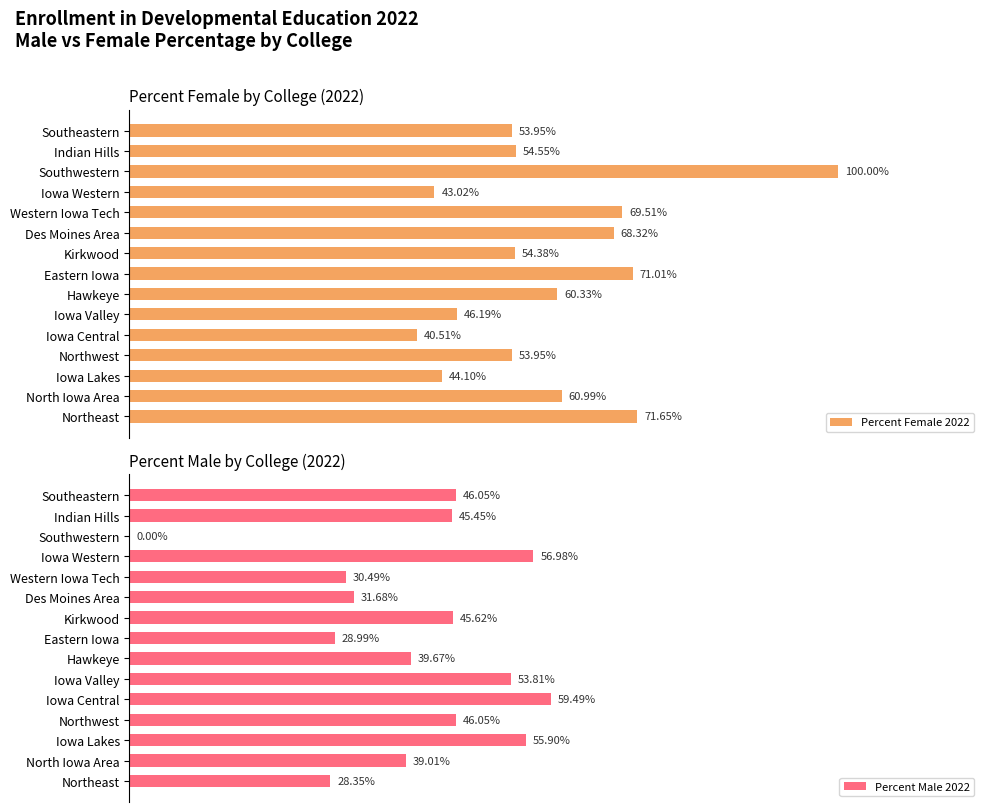

What are all the series names shown in the legend?

Percent Female 2022, Percent Male 2022